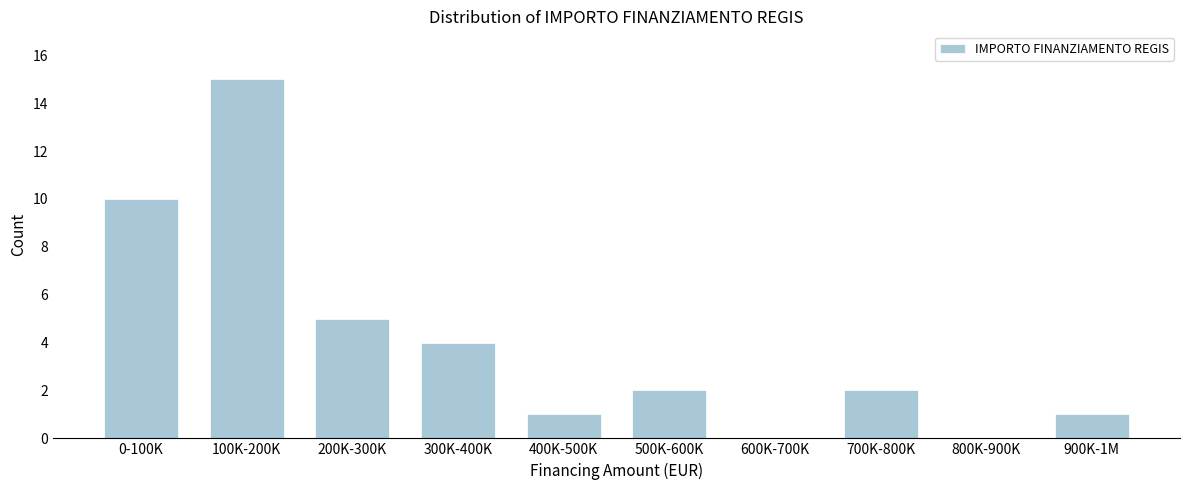

Reading left to right, extract all data points from this chart.

0-100K=10	100K-200K=15	200K-300K=5	300K-400K=4	400K-500K=1	500K-600K=2	600K-700K=0	700K-800K=2	800K-900K=0	900K-1M=1